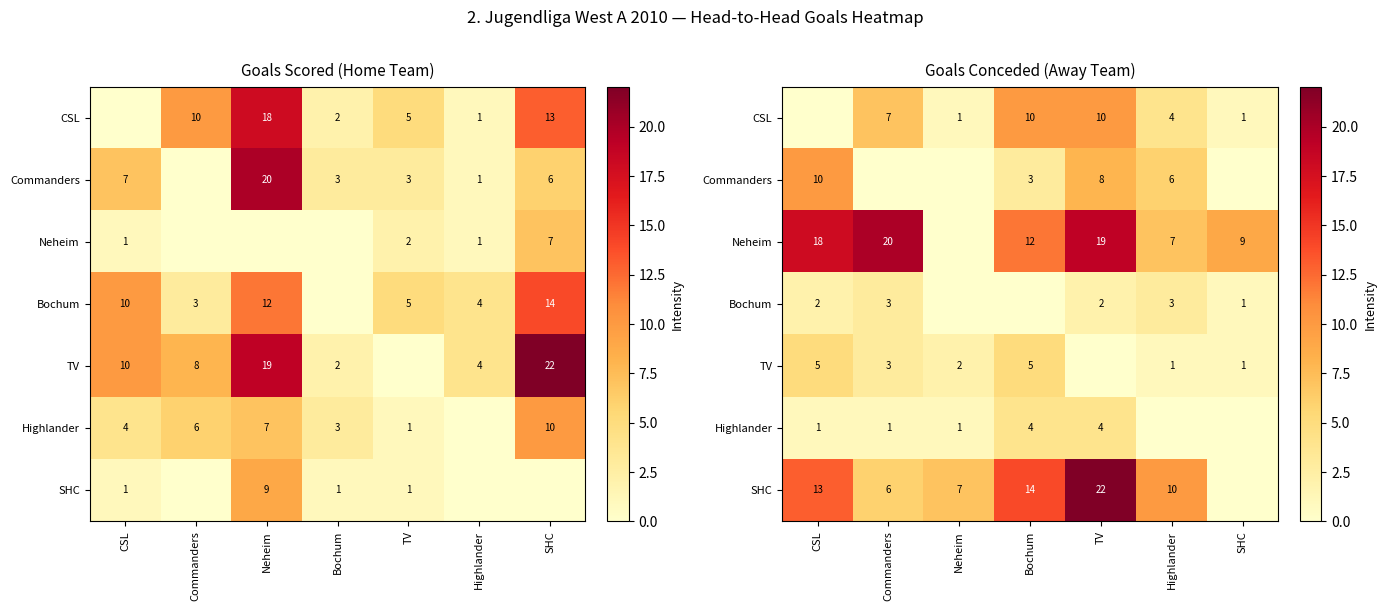

Where is TV nearest to the value 2?

Neheim